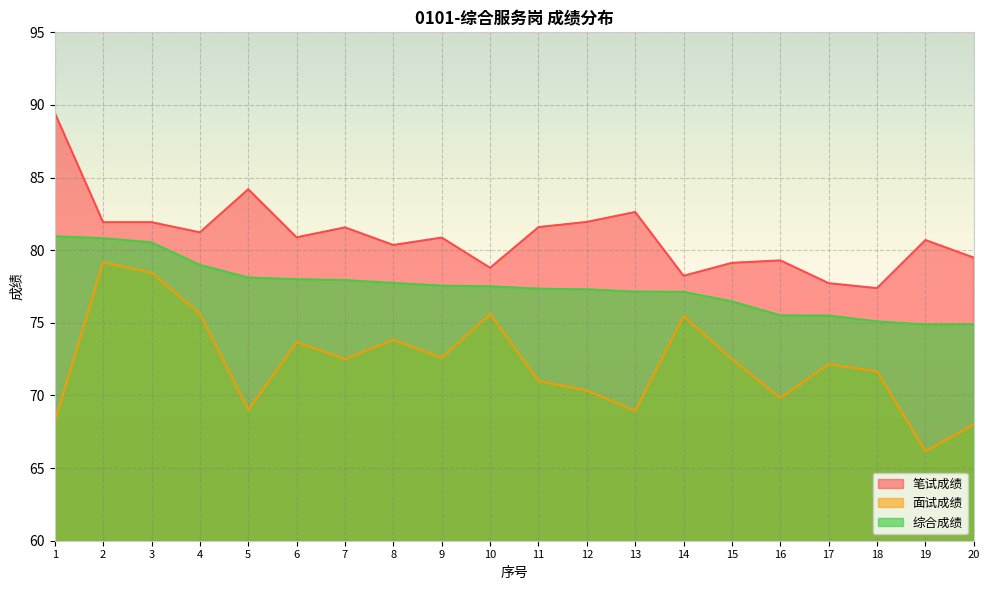

In 笔试成绩, how many points are higher than both neighbors (excluding endpoints)?

6